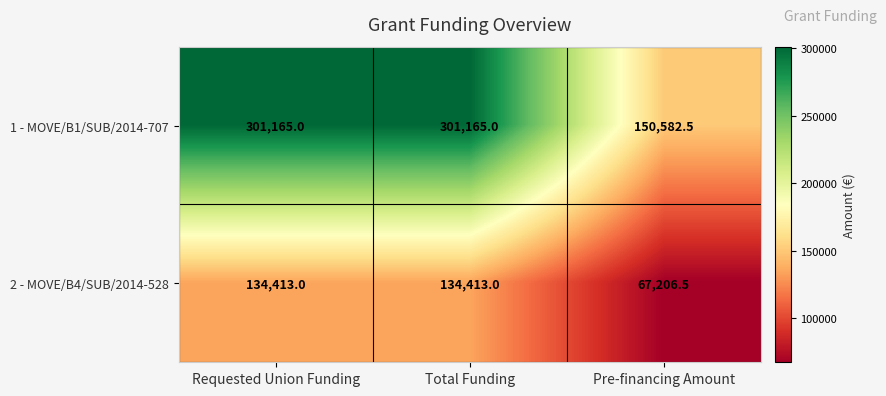

Which label corresponds to the smallest value in the chart?

Pre-financing Amount